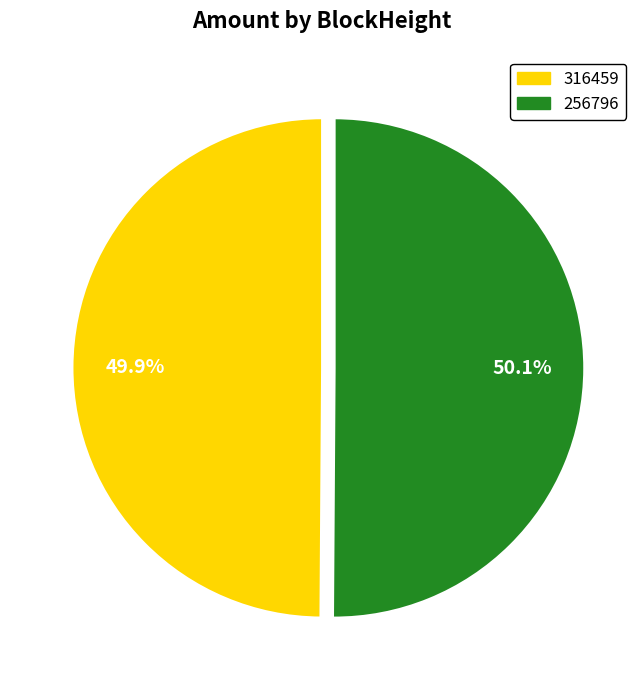

What percentage do 316459 and 256796 together represent?

100.0%